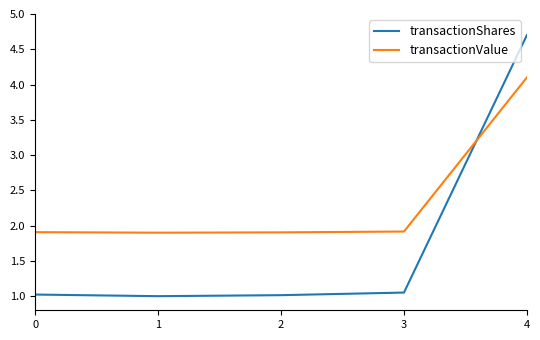

Which series has the largest range (max minus min)?

transactionShares